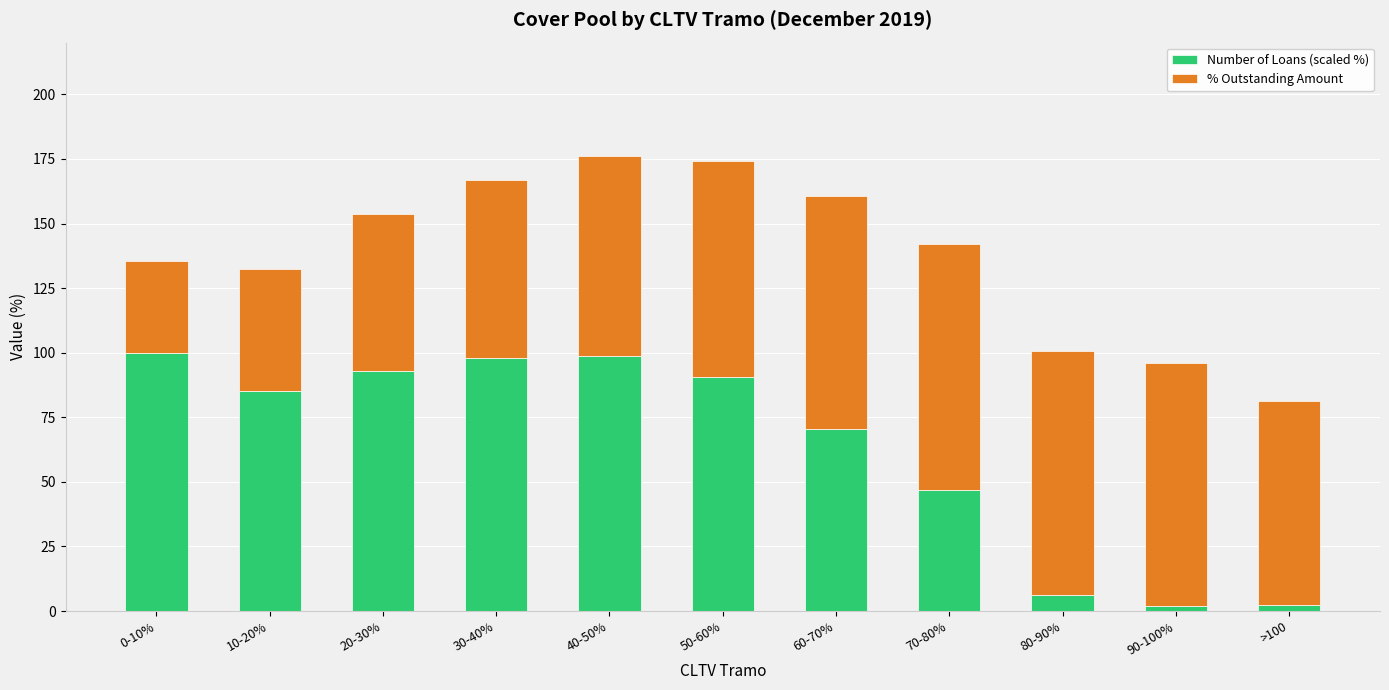

What is the lowest value of the Number of Loans (scaled %) series?

1.9